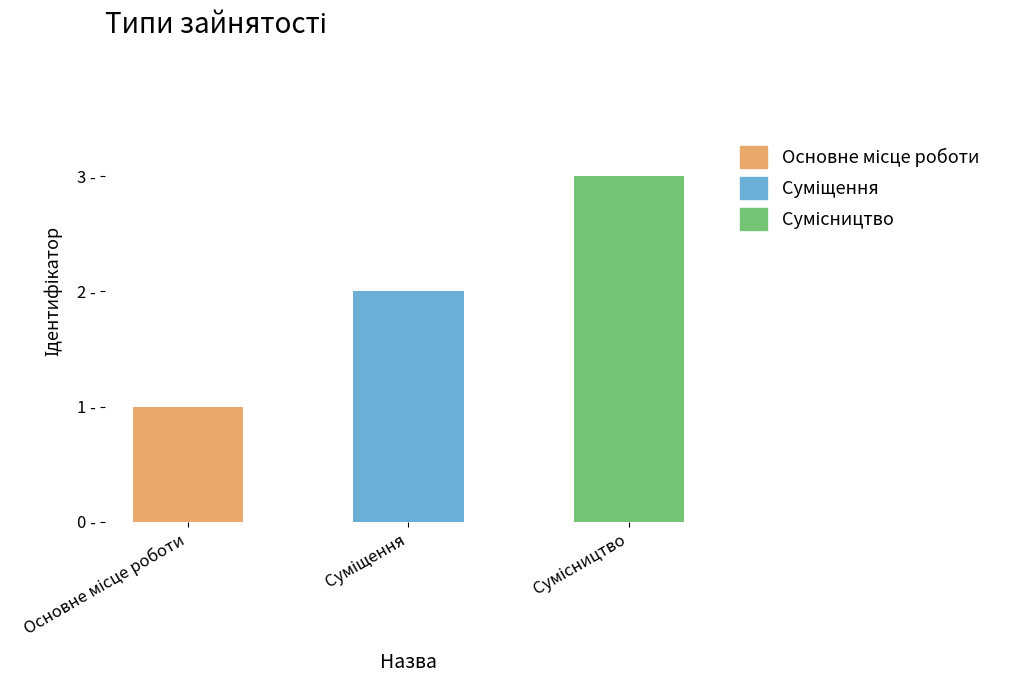

What is the value of the 3rd bar from the left?

3